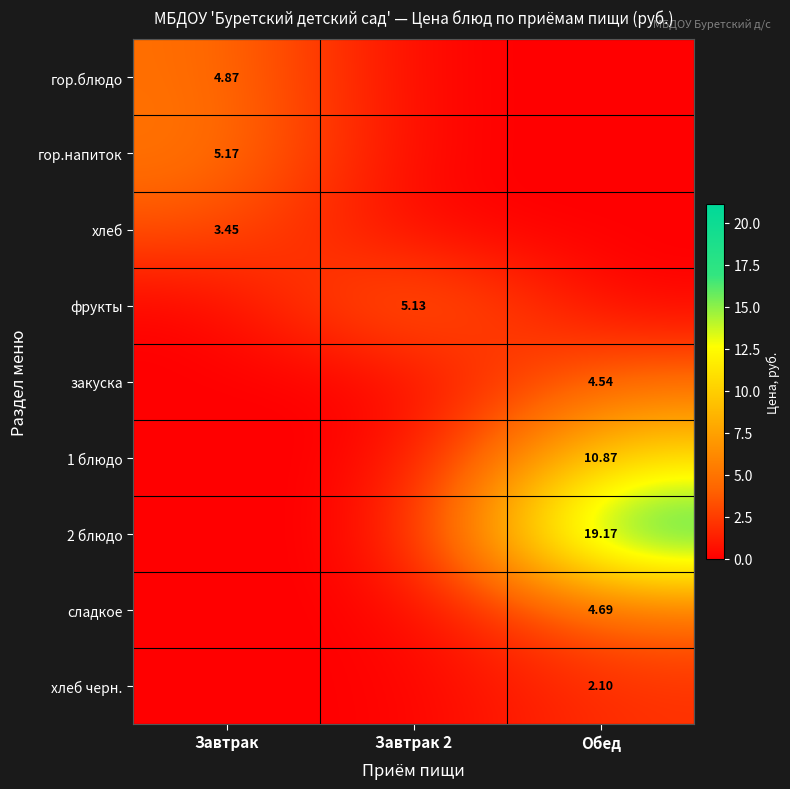

List the series in order of their peak value, highest first.

2 блюдо, 1 блюдо, гор.напиток, фрукты, гор.блюдо, сладкое, закуска, хлеб, хлеб черн.